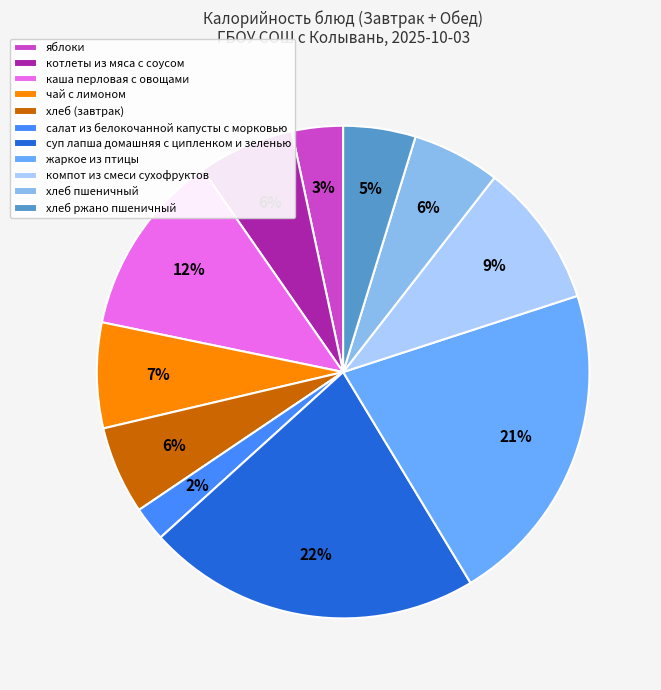

Is the sum of жаркое из птицы and каша перловая с овощами greater than half?

No